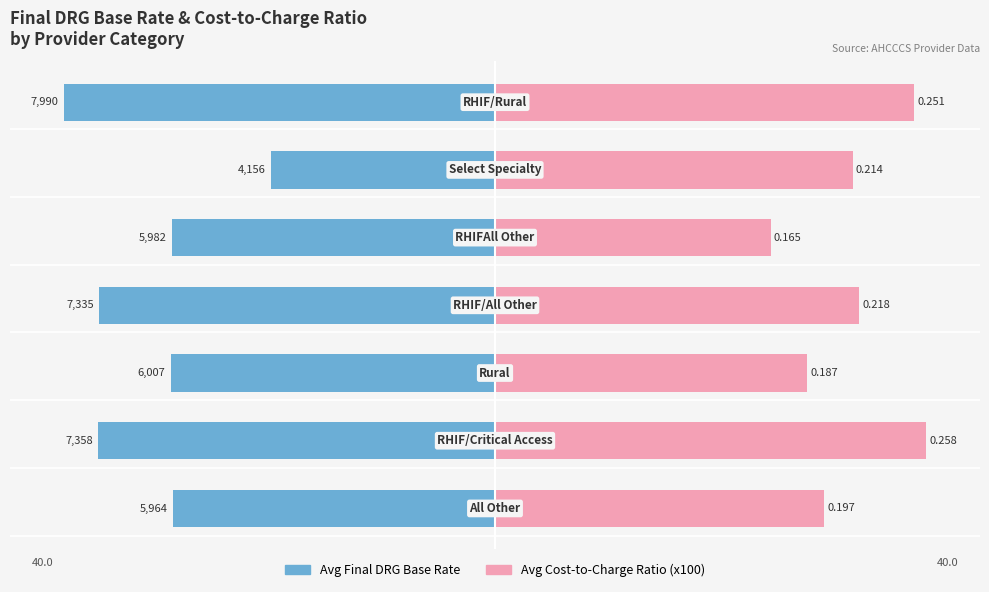

Reading right to left, extract all data points from this chart.

Avg Final DRG Base Rate: -40.0	-20.8	-29.9	-36.7	-30.1	-36.8	-29.9
Avg Cost-to-Charge Ratio (x100): 38.9	33.2	25.6	33.8	29.0	40.0	30.5